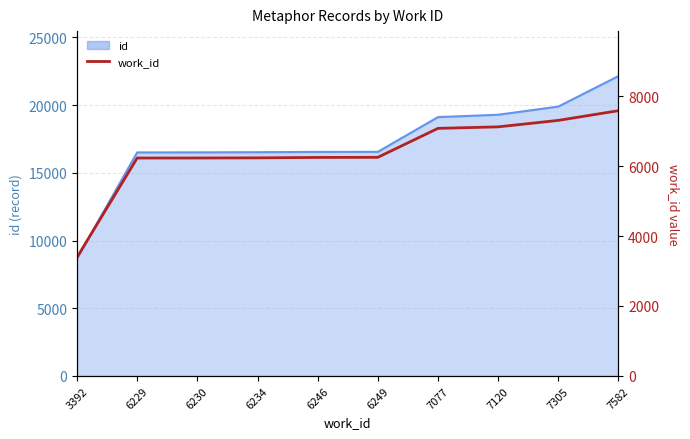

List the labels in order of value, largest first.

7582, 7305, 7120, 7077, 6249, 6246, 6234, 6230, 6229, 3392